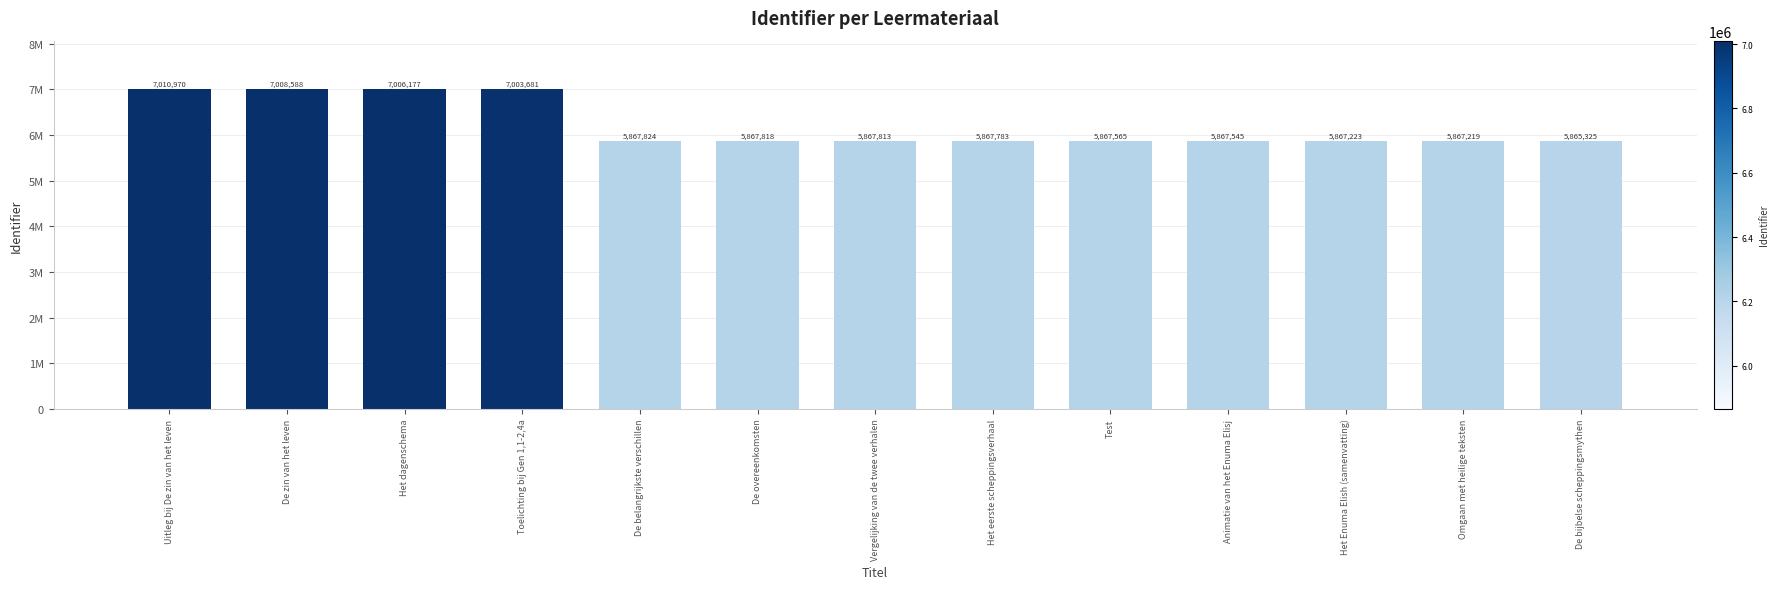

Rank the categories by value from lowest to highest.

De bijbelse scheppingsmythen, Omgaan met heilige teksten, Het Enuma Elish (samenvatting), Animatie van het Enuma Elisj, Test, Het eerste scheppingsverhaal, Vergelijking van de twee verhalen, De overeenkomsten, De belangrijkste verschillen, Toelichting bij Gen 1,1-2,4a, Het dagenschema, De zin van het leven, Uitleg bij De zin van het leven